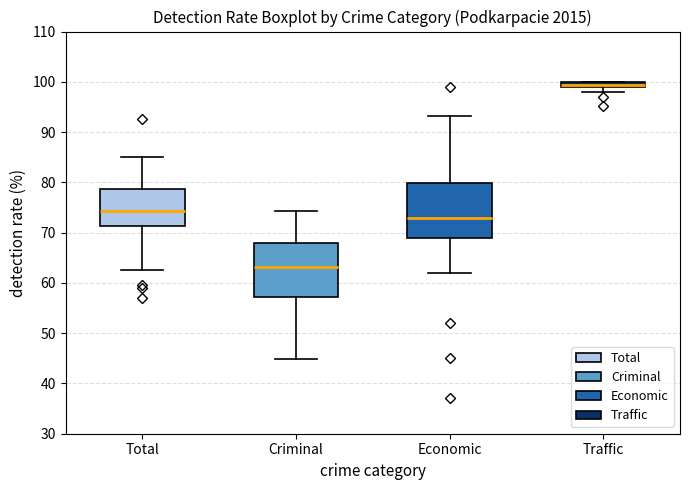

Where is the lower edge of the box for Traffic on the y-axis? The values are not printed on the chart, so give them approximately, as read against the axis.

99